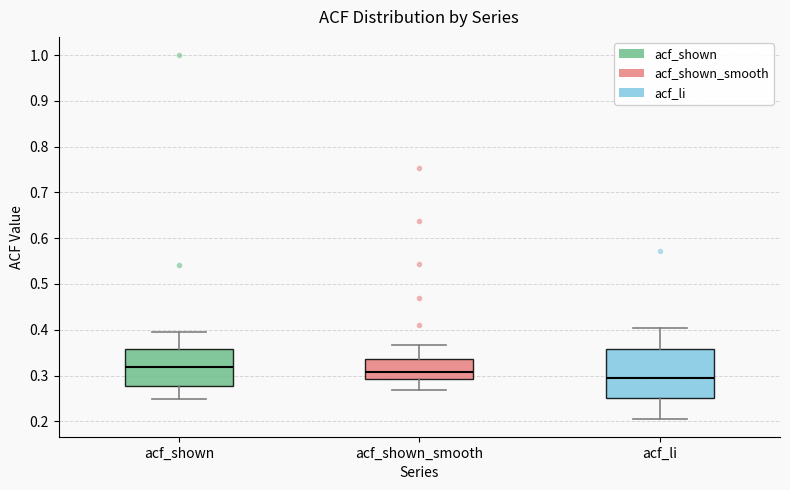

Which box is the tallest, from its lower edge to its upper edge?

acf_li